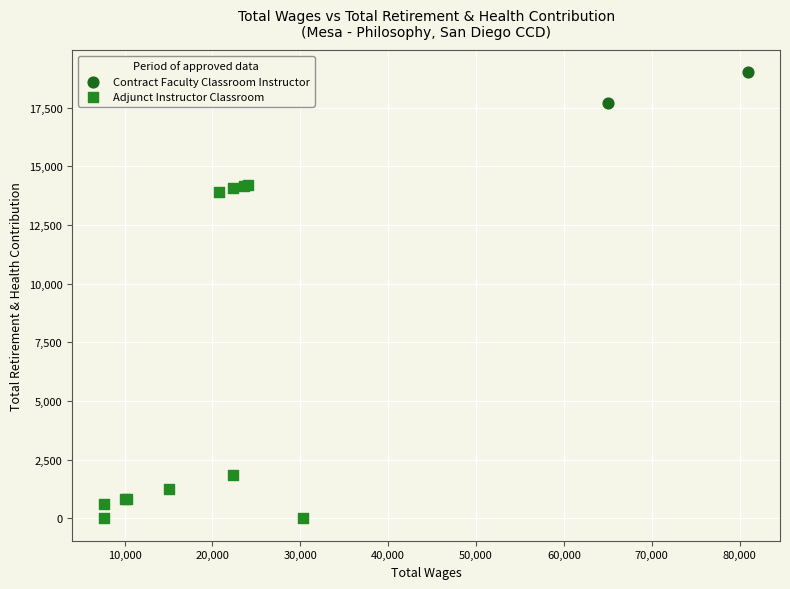

What are all the series names shown in the legend?

Contract Faculty Classroom Instructor, Adjunct Instructor Classroom